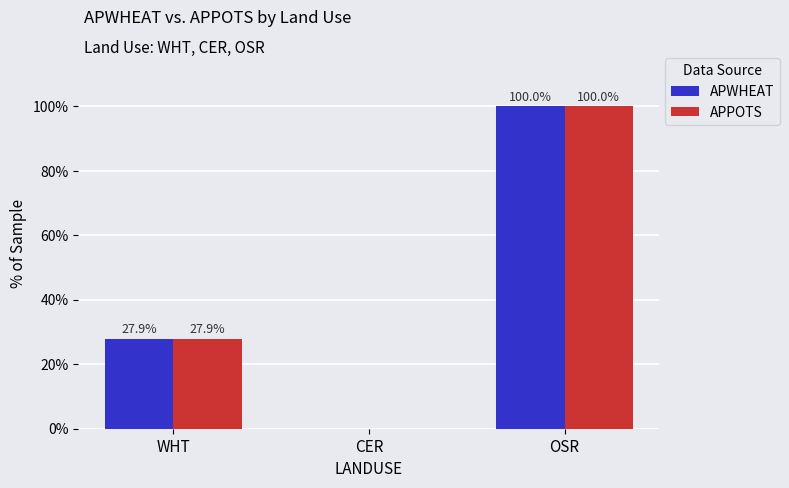

What is the greatest value displayed?

100.0